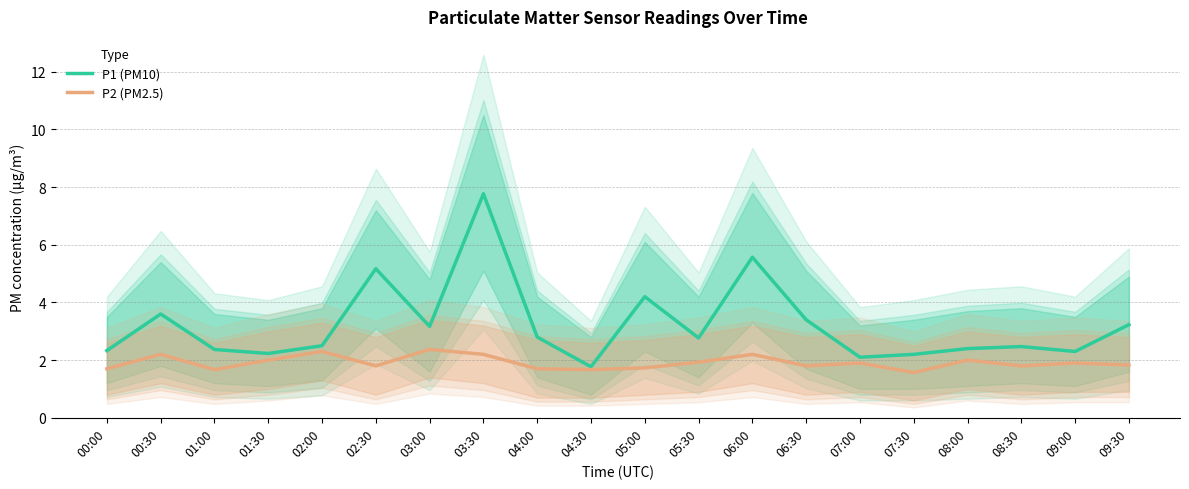

What is the label of the 8th point from the left?

03:30